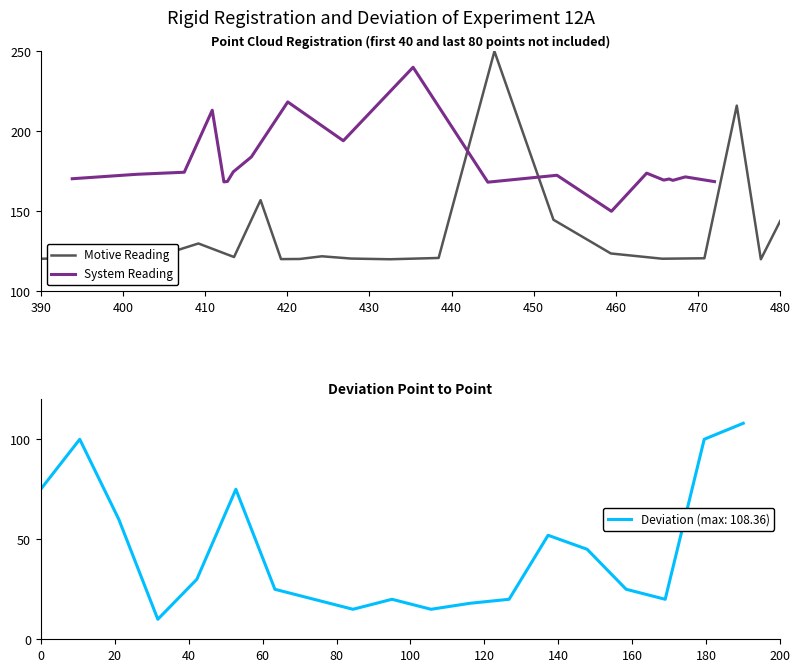

What is the greatest value displayed?

250.0